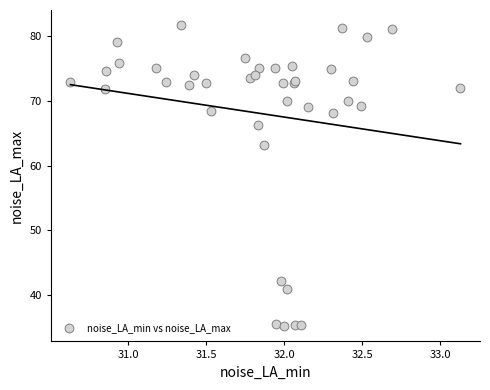

What Y value in the scatter plot is closest to 58?

63.2